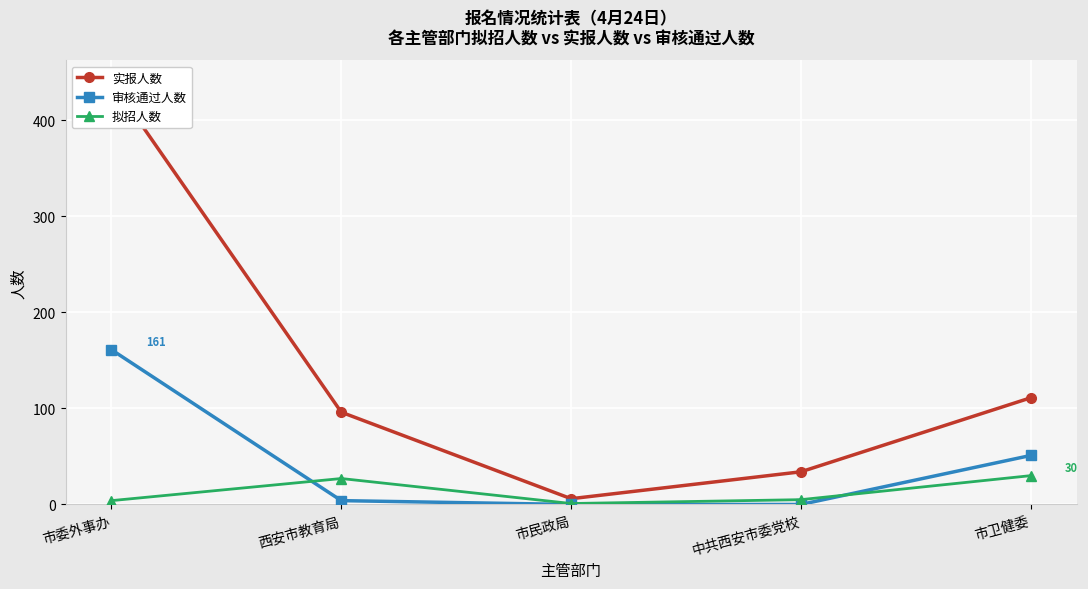

How many categories are shown in the chart?

5